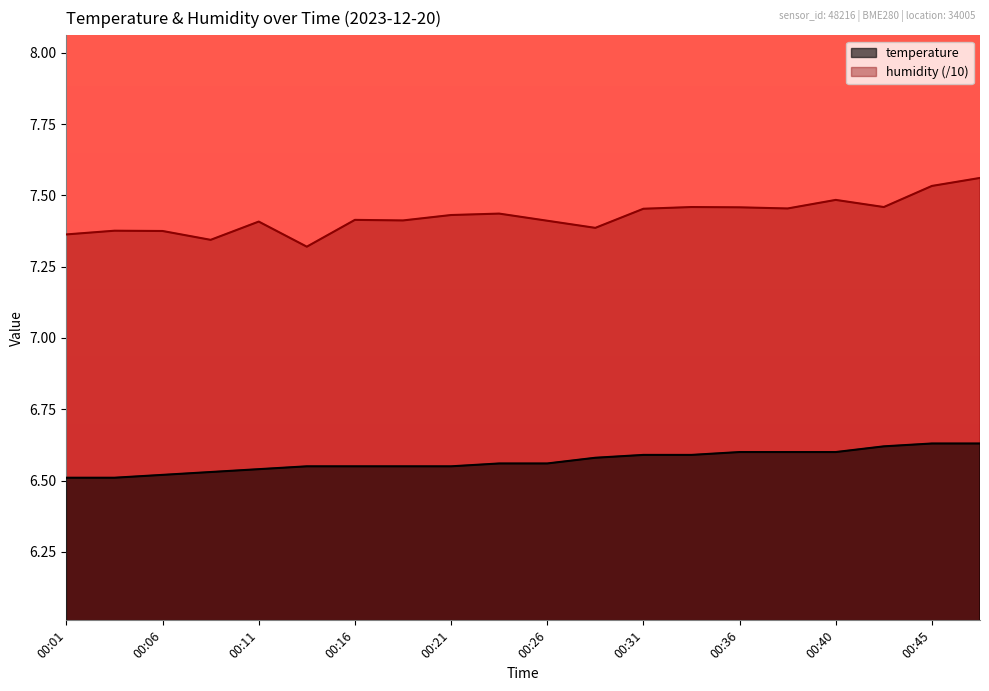

What are all the series names shown in the legend?

temperature, humidity (/10)